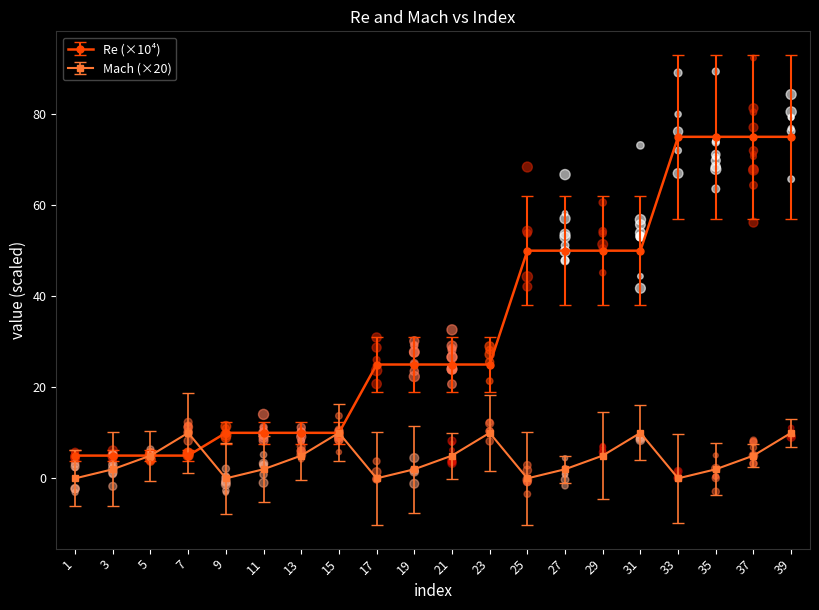

Is the value of Re at 27 greater than the value of Mach at 37?

Yes